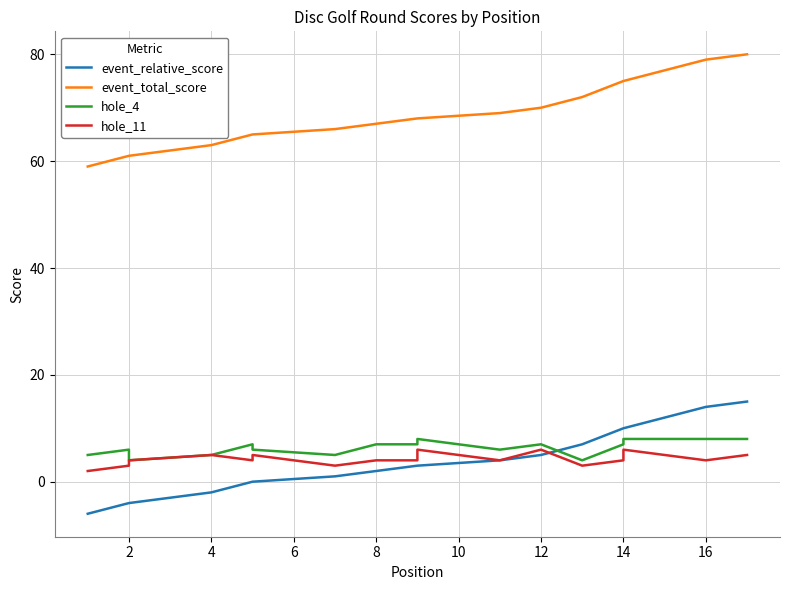

Between 12 and 14, which is larger?

14